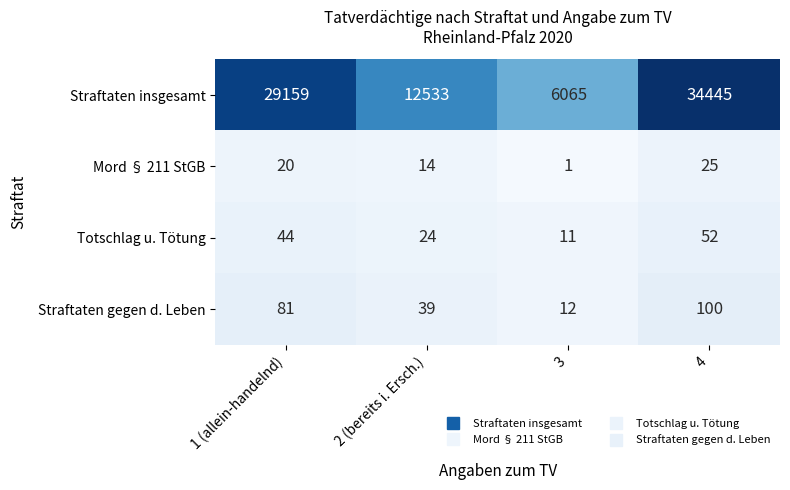

True or false: Mord § 211 StGB has a value of 12 at 1 (allein-handelnd).

False